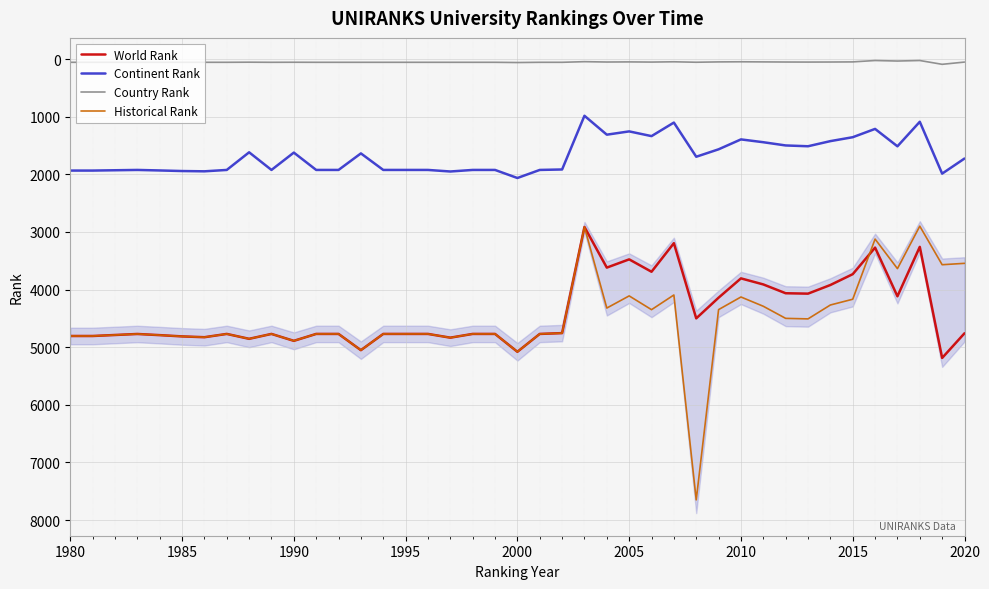

In Historical Rank, how many points are lower than both neighbors (excluding endpoints)?

9